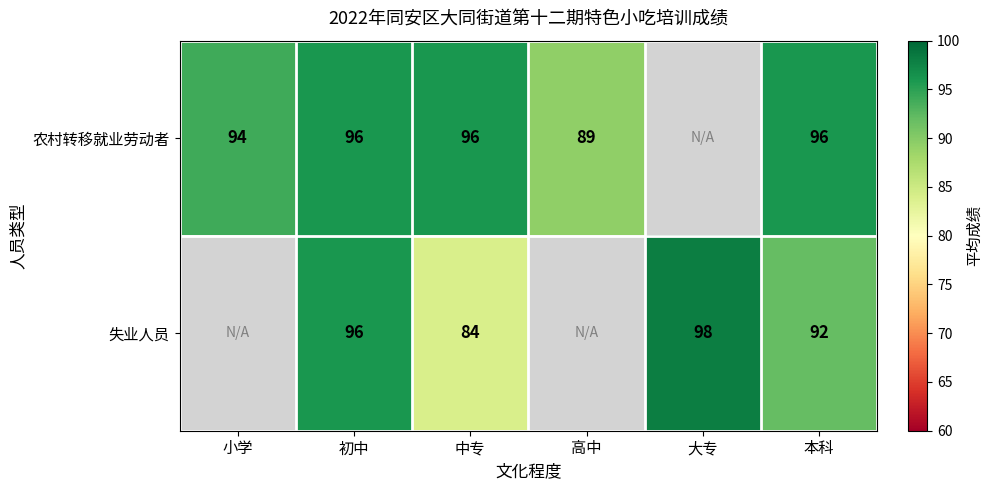

Rank the series at 本科 from lowest to highest value.

失业人员, 农村转移就业劳动者